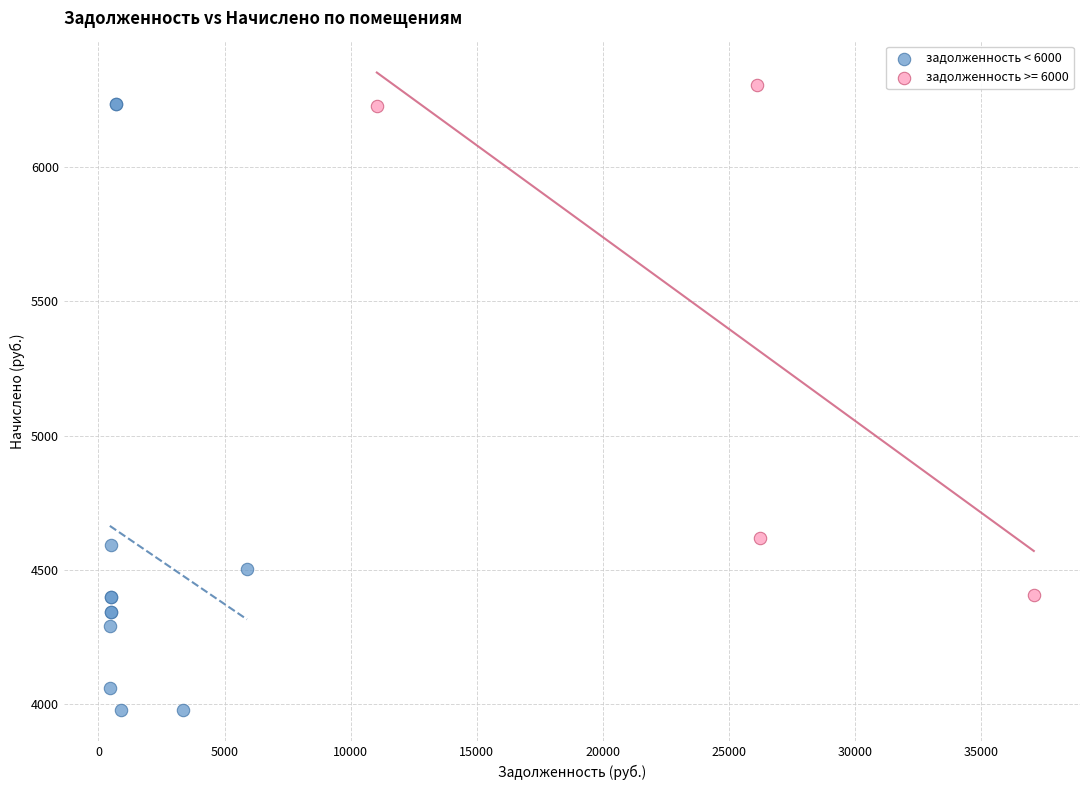

Which series reaches the minimum Y coordinate?

задолженность < 6000